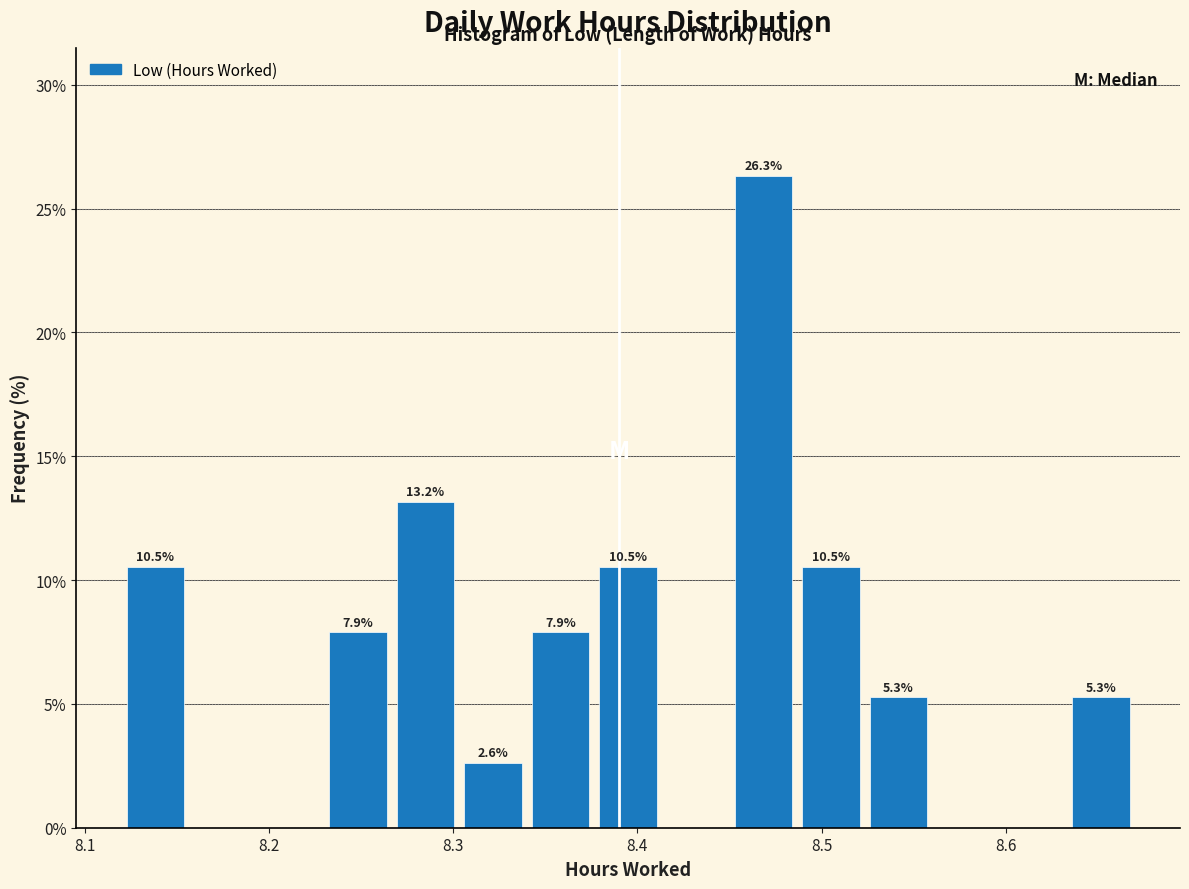

Around what value on the x-axis is the tallest bar? Give the approximate position of its centre, as read against the axis.

8.47